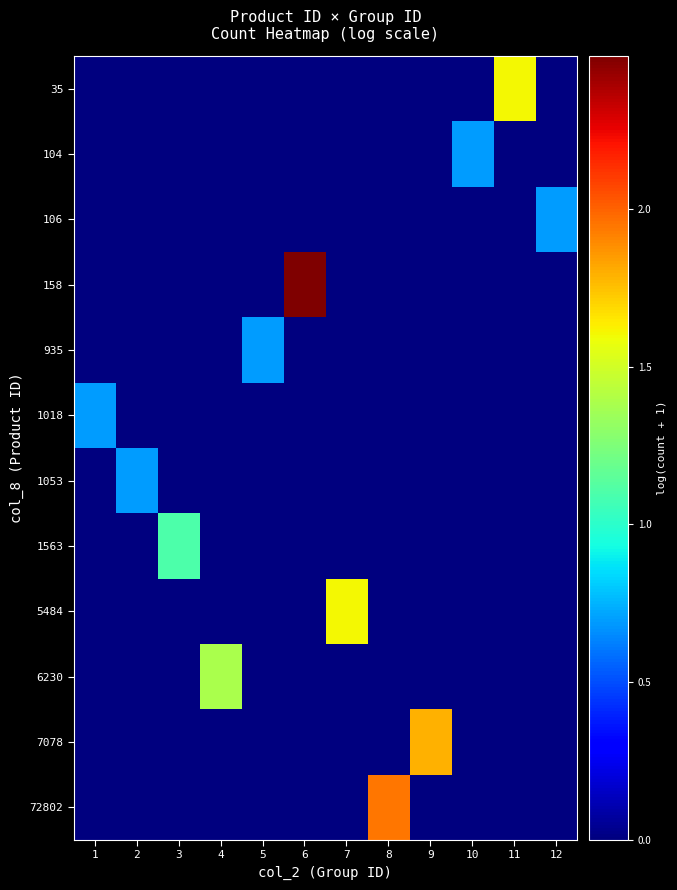

Which series has the largest range (max minus min)?

158